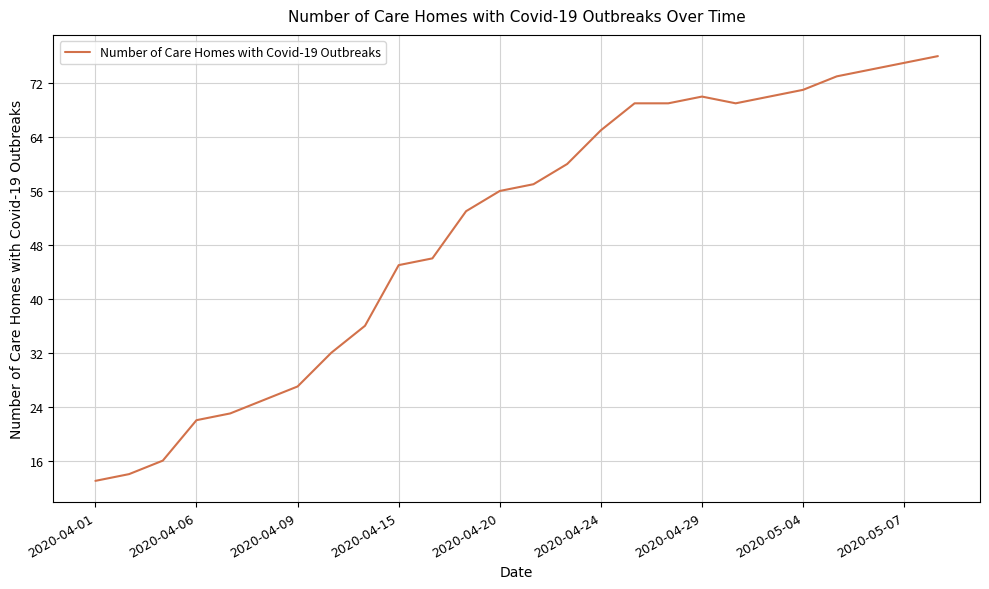

What is the difference between the maximum and minimum values?

63